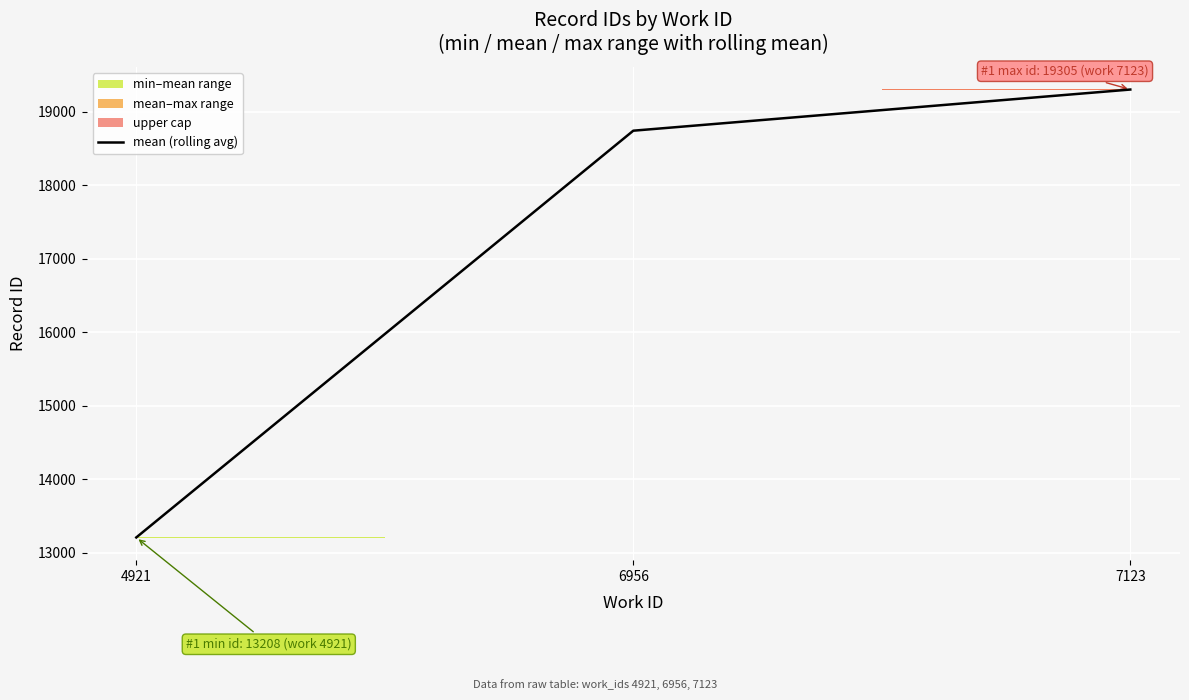

What is the sum of the values at 7123 and 6956?

38047.0